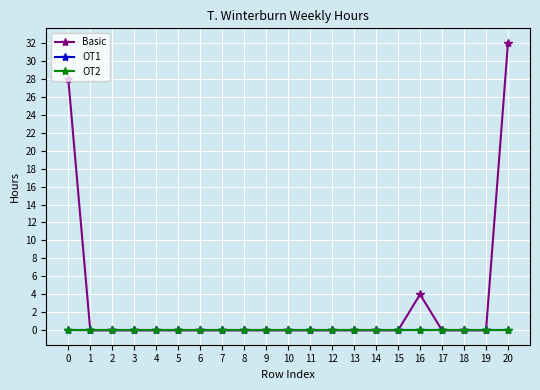

Rank the series at 11 from highest to lowest value.

Basic, OT1, OT2